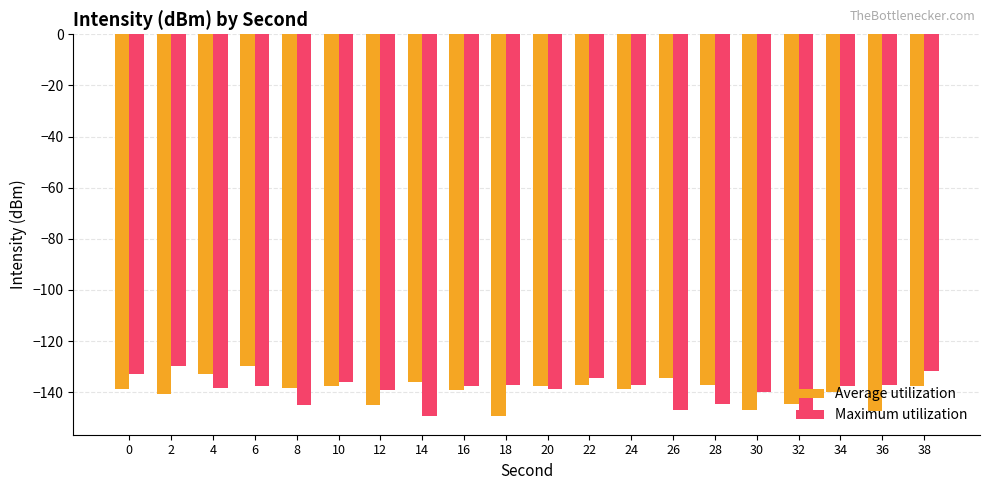

What is the spread (max minus min) of values at 32?

3.1